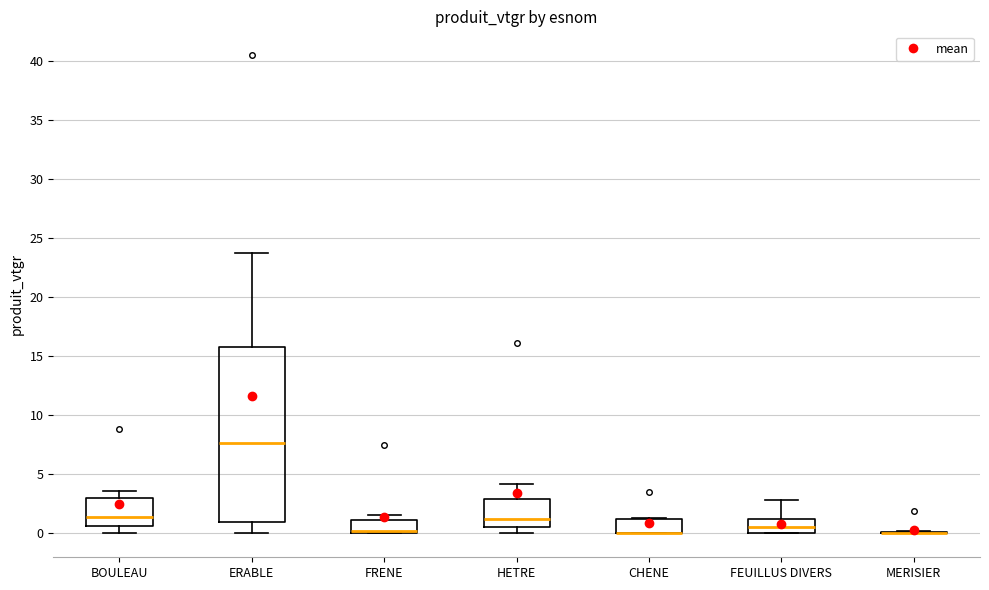

Reading left to right, transcribe this box plot: for each box, give where its median line is, the range the box spans, and where its two whiskers end, as read against the y-axis. The values are not printed on the chart, so give them approximately, as read against the axis.

BOULEAU: median 1.5, box 0.5 to 3.0, whiskers 0.0 to 3.5
ERABLE: median 7.5, box 1.0 to 16.0, whiskers 0.0 to 23.5
FRENE: median 0.0 (just above the box's lower edge), box 0.0 to 1.0, whiskers 0.0 to 1.5
HETRE: median 1.0, box 0.5 to 3.0, whiskers 0.0 to 4.0
CHENE: median 0.0 (drawn on the box's lower edge), box 0.0 to 1.0, whiskers 0.0 to 1.5
FEUILLUS DIVERS: median 0.5, box 0.0 to 1.0, whiskers 0.0 to 3.0
MERISIER: box collapsed to a line at 0.0, whiskers 0.0 to 0.0